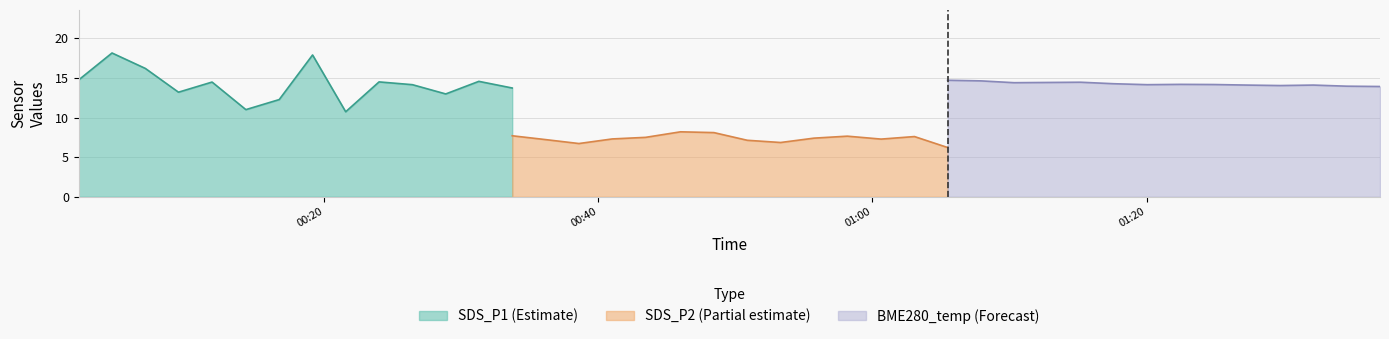

True or false: SDS_P1 and SDS_P2 intersect in this chart.

False